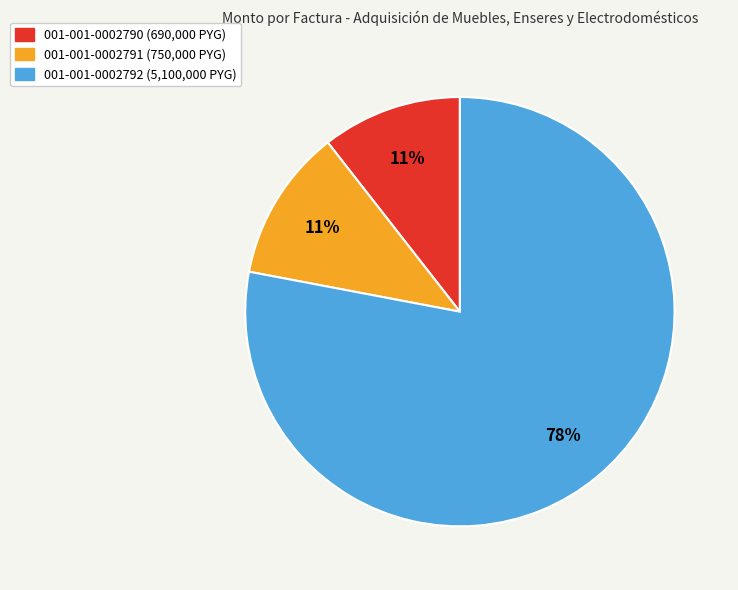

True or false: 001-001-0002791 accounts for 11% of the total.

True